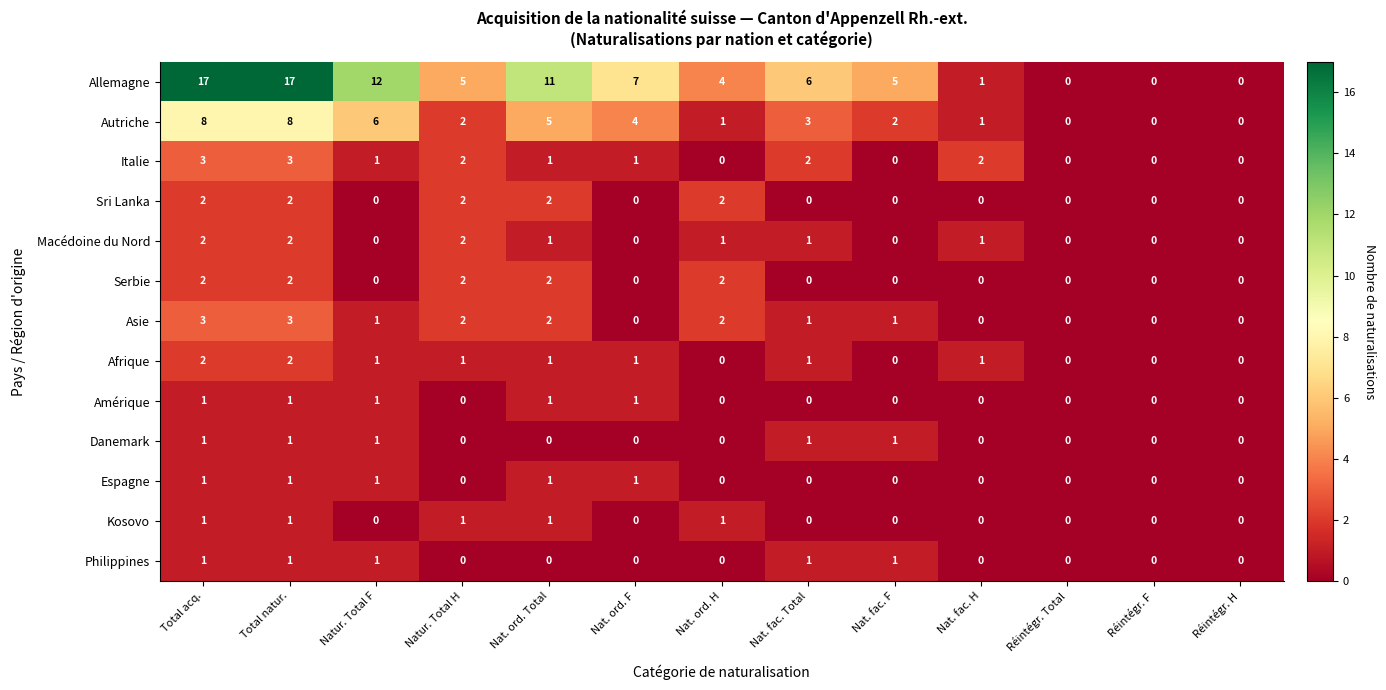

How many series are shown in this chart?

13